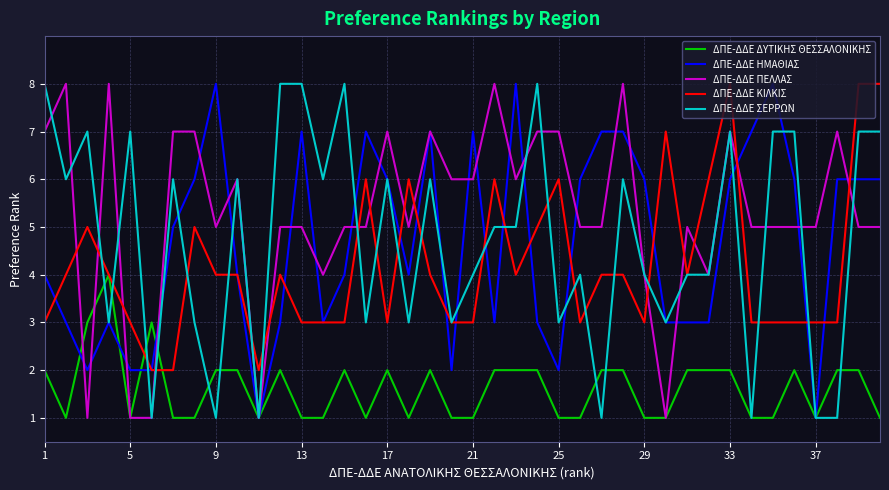

What is the maximum value shown in the chart?

8